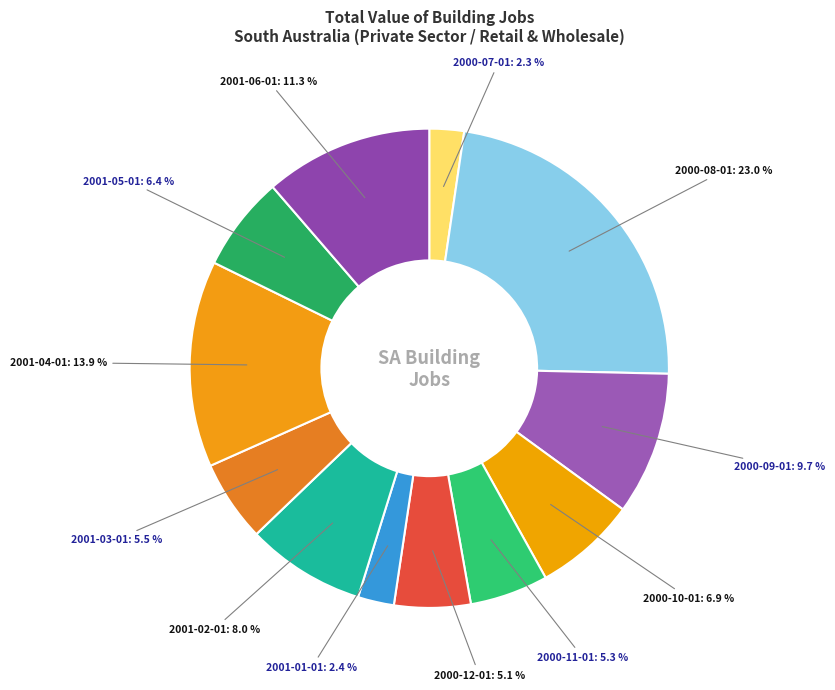

How many segments does this pie chart have?

12